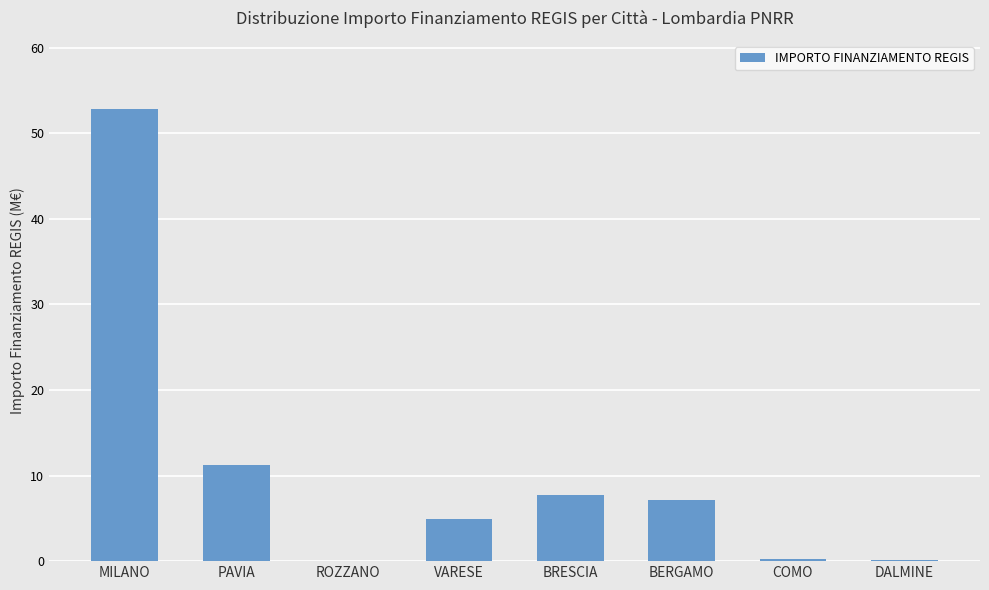

At which category does the chart reach its peak across all series?

MILANO